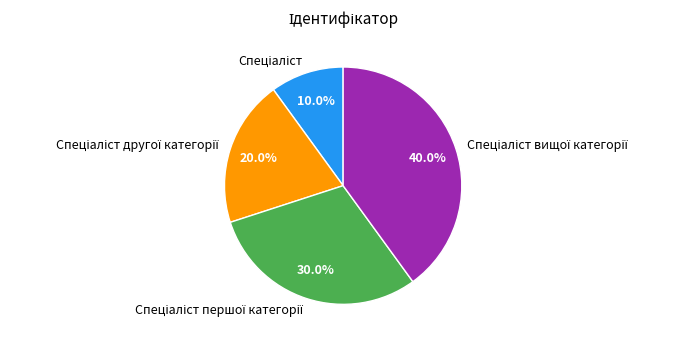

How many segments does this pie chart have?

4